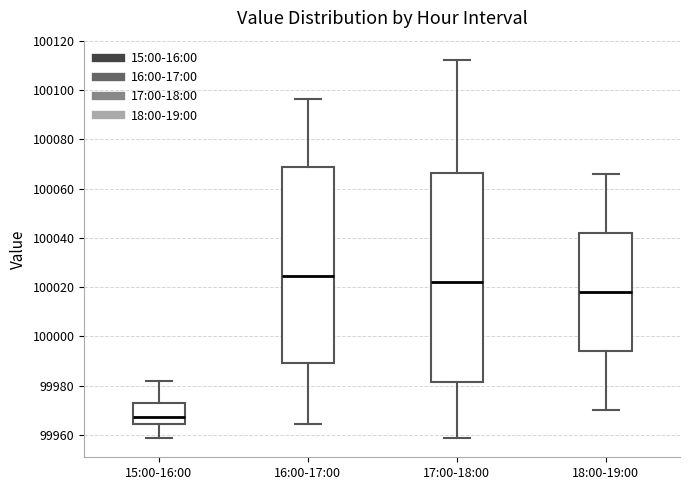

Reading left to right, read every box against the y-axis: the position of its median line, the range the box covers, and the ends of its whiskers. The values are not printed on the chart, so give them approximately, as read against the axis.

15:00-16:00: median 99968, box 99964 to 99974, whiskers 99958 to 99982
16:00-17:00: median 100024, box 99990 to 100068, whiskers 99964 to 100096
17:00-18:00: median 100022, box 99982 to 100066, whiskers 99958 to 100112
18:00-19:00: median 100018, box 99994 to 100042, whiskers 99970 to 100066